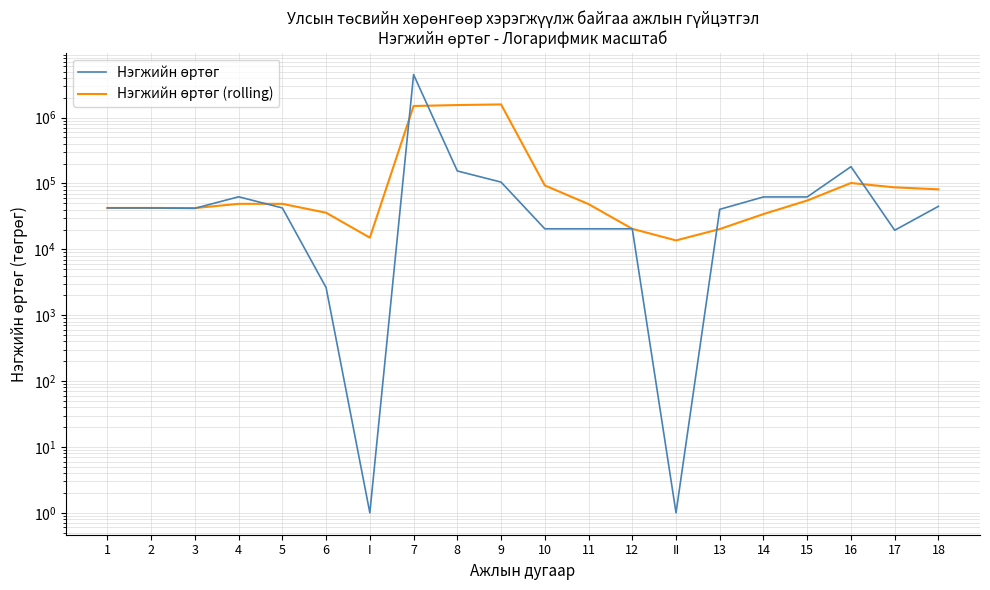

What is the highest value of the Нэгжийн өртөг (rolling) series?

1586613.7